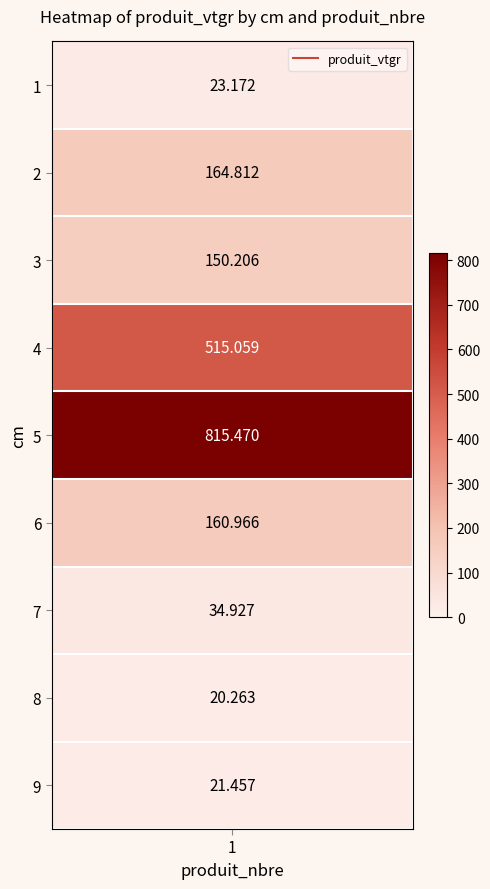

Between 6 and 1, which is larger?

6